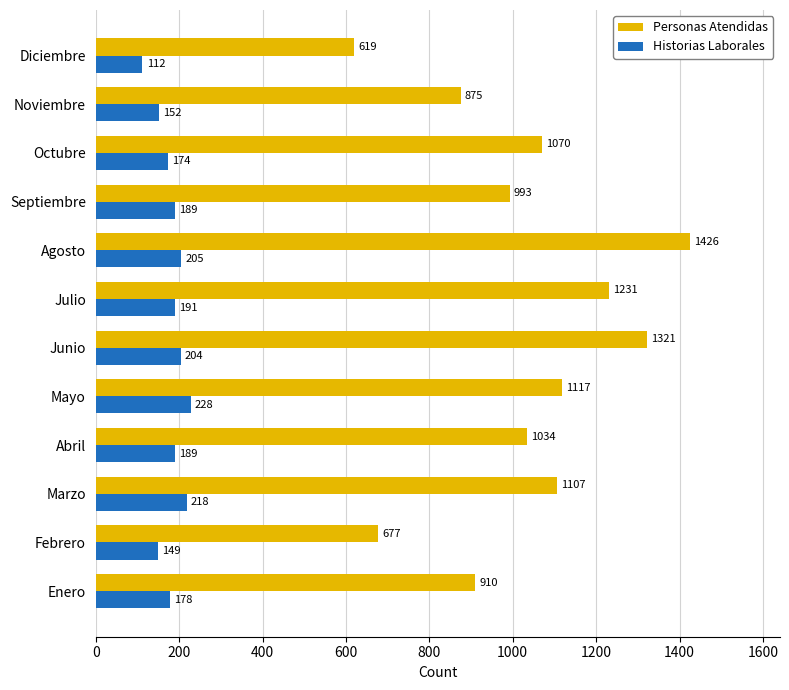

Where is Personas Atendidas nearest to the value 1022?

Abril